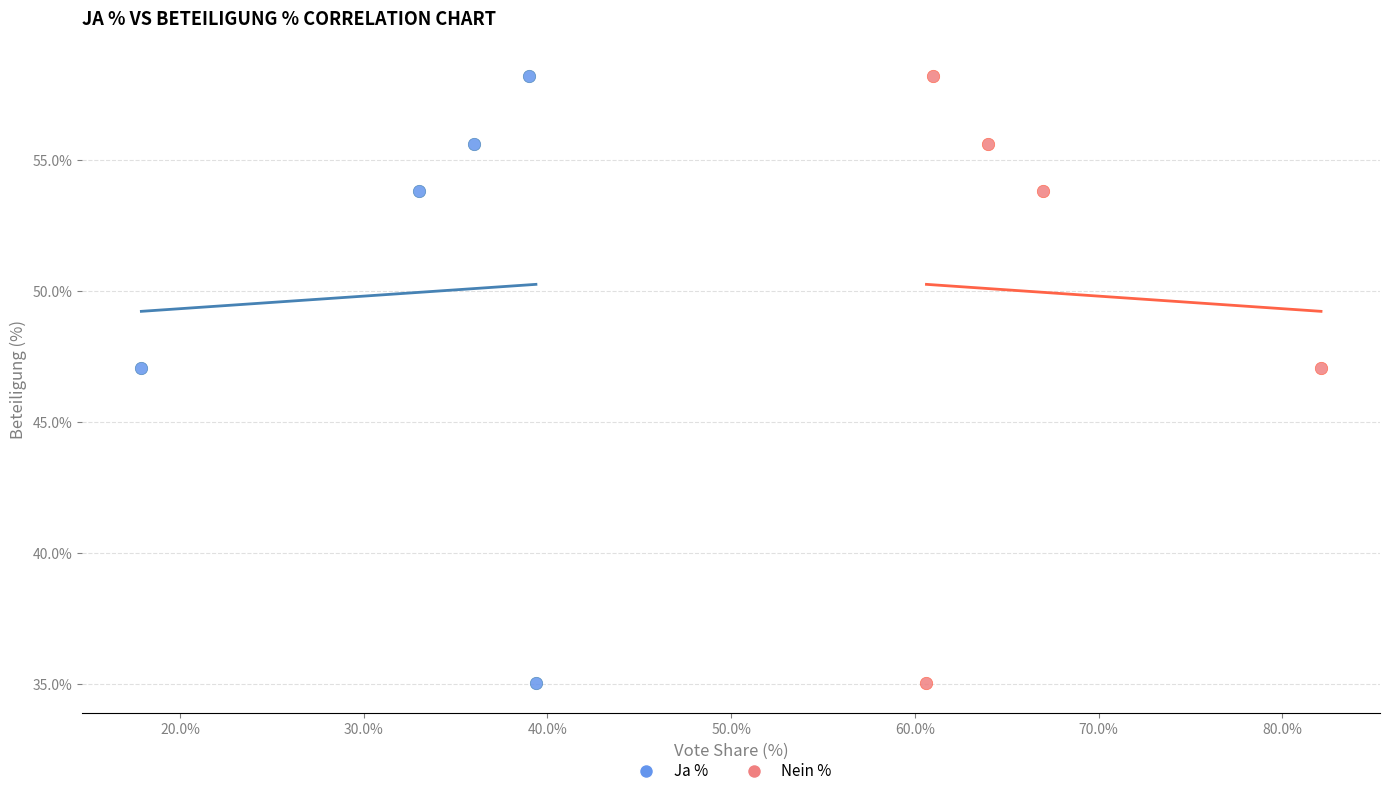

What are all the series names shown in the legend?

Ja %, Nein %